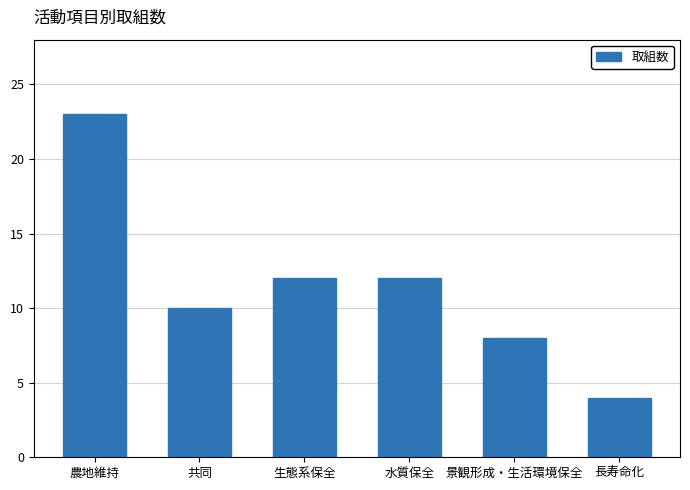

How many bars are there in total?

6